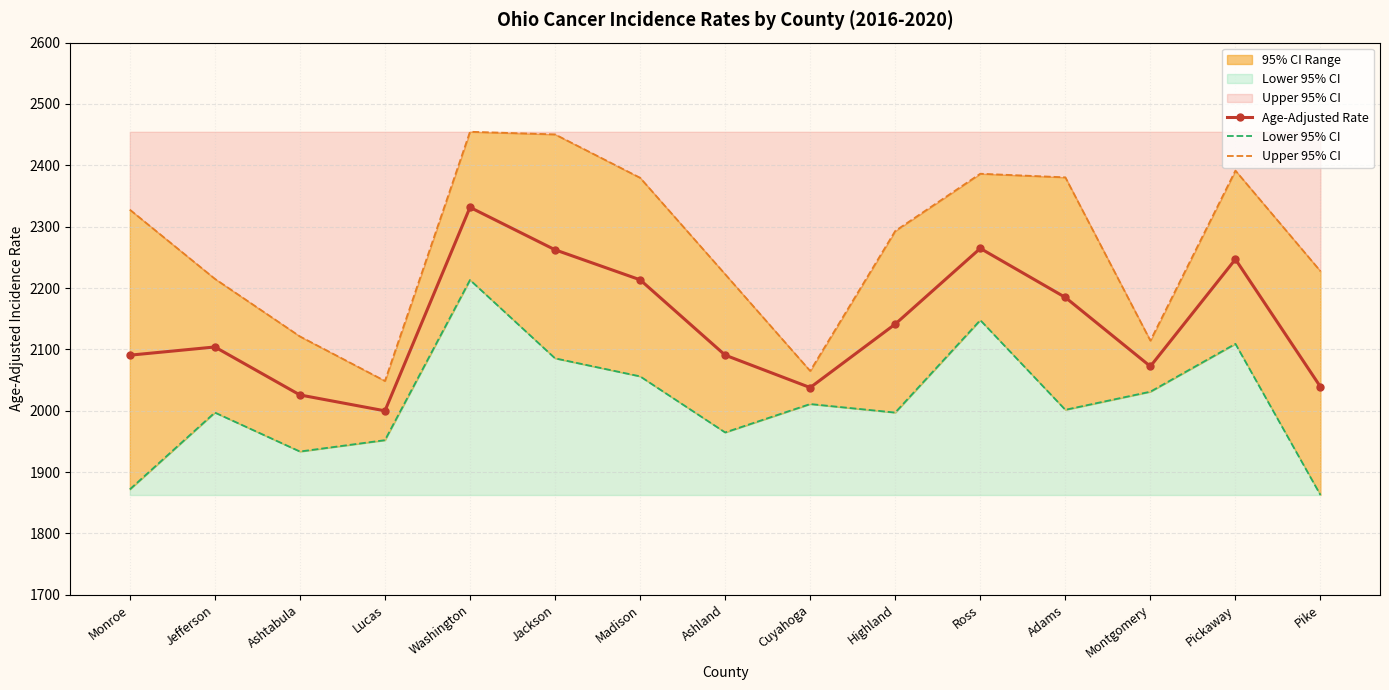

True or false: Upper 95% CI and Age-Adjusted Rate cross at least once.

False